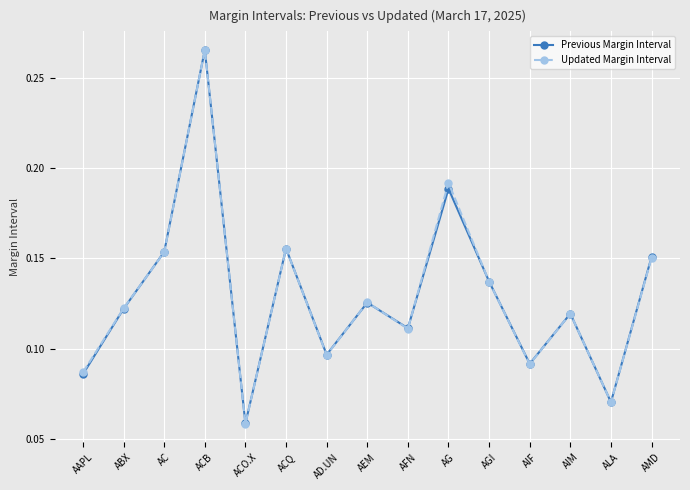

How many lines are shown in the chart?

2